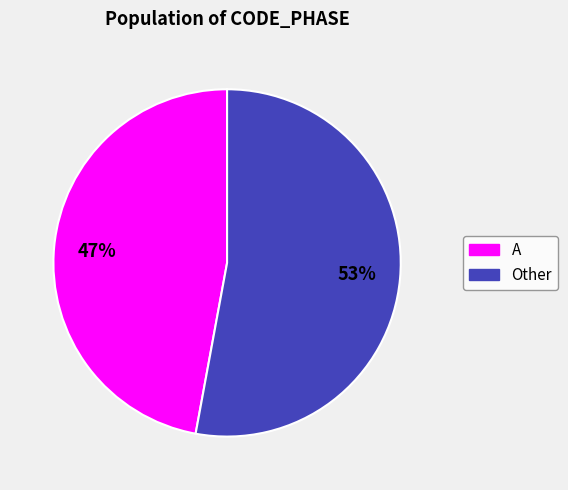

Is there any slice that represents more than half of the pie?

Yes